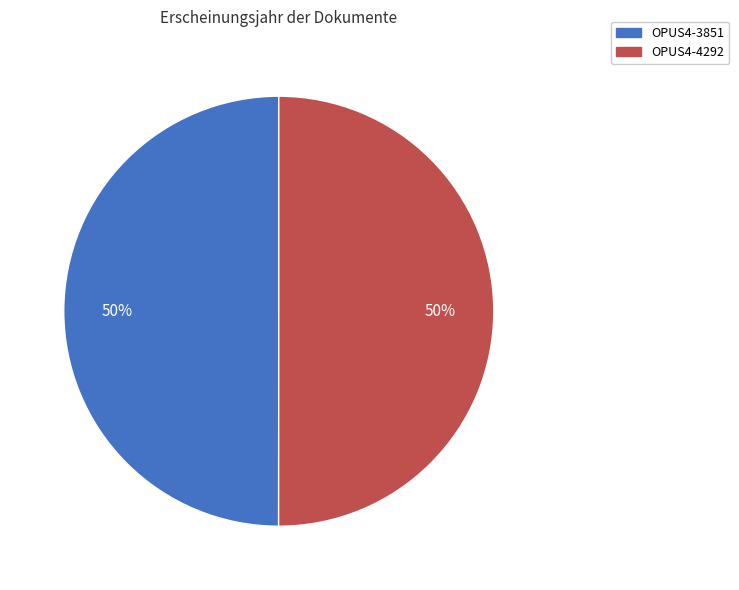

Is it true that OPUS4-3851 is 50% of the pie?

True